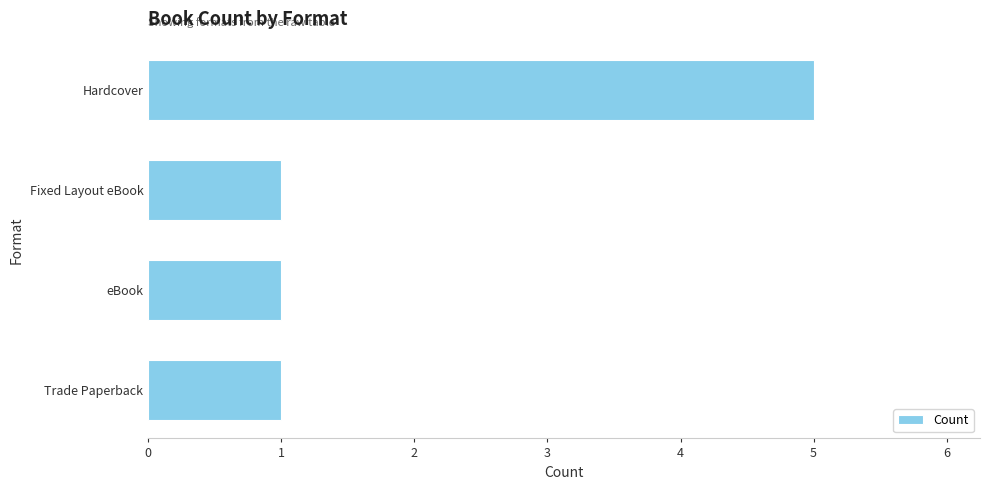

Which label corresponds to the largest value in the chart?

Hardcover